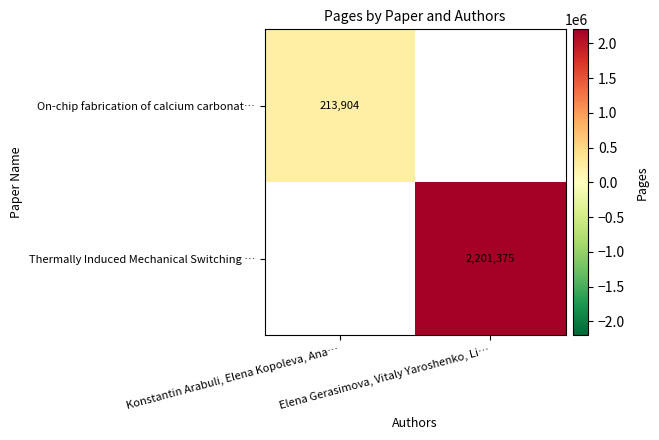

The Thermally Induced Mechanical Switching … series shows 1384982 at Elena Gerasimova, Vitaly Yaroshenko, Li…. True or false?

False